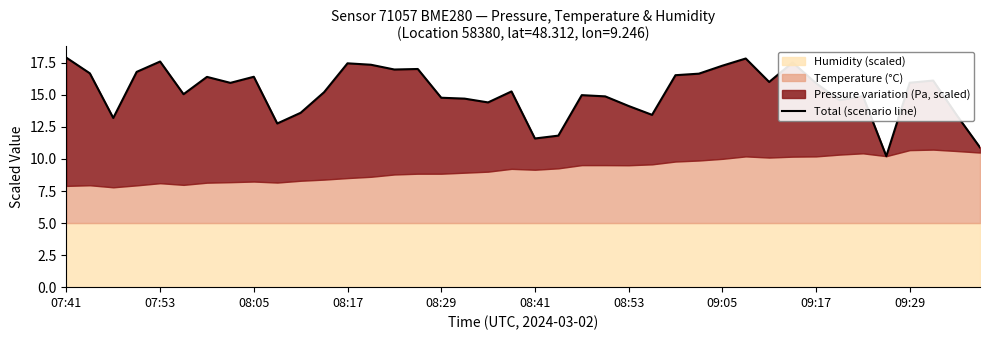

What is the approximate value at 10?

13.6